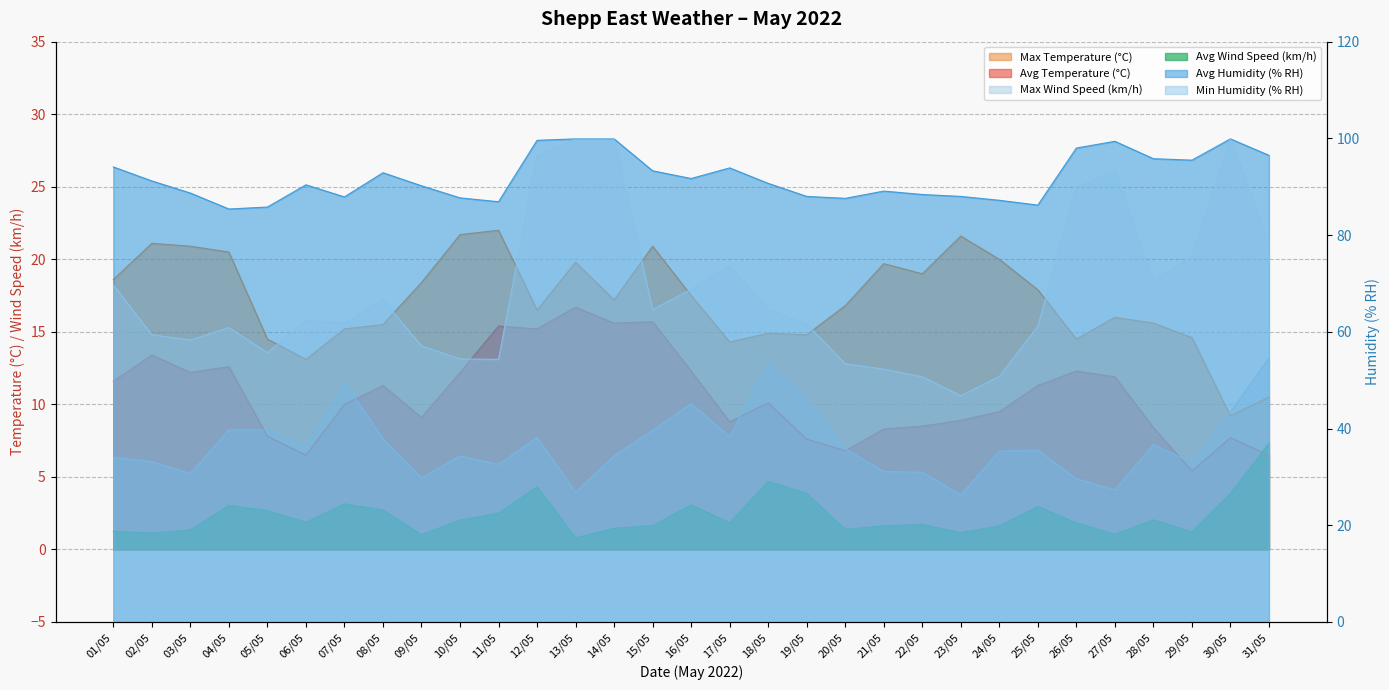

What is the label of the 11th point from the left?

11/05